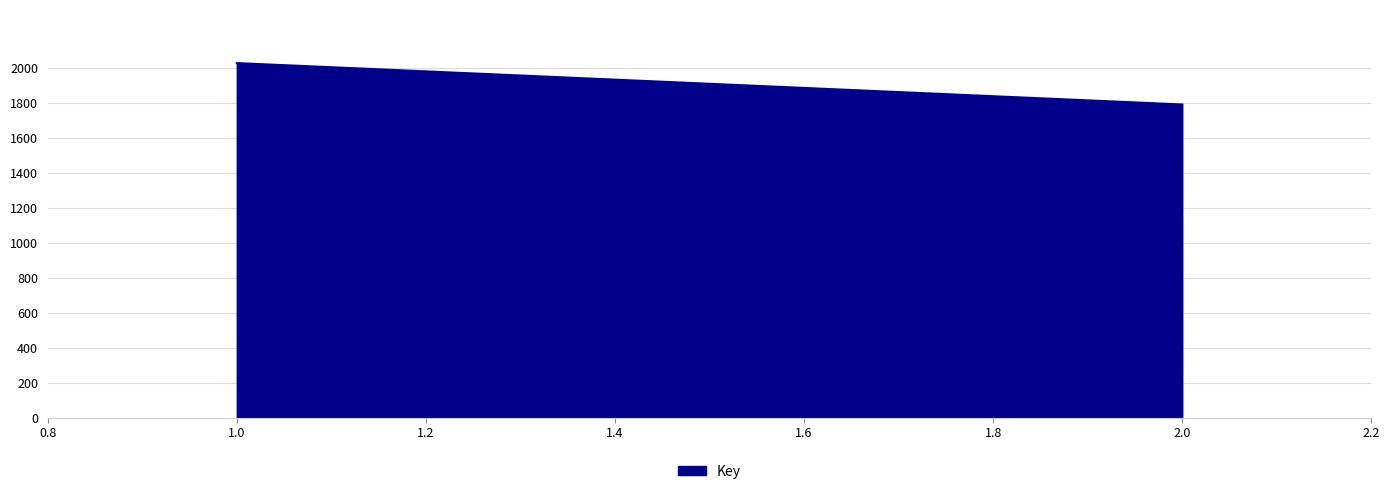

What is the sum of all values?

3821